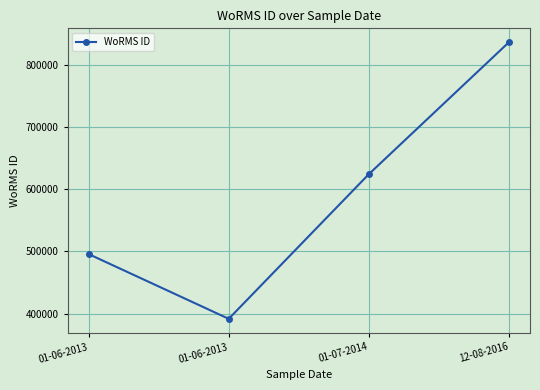

Is this an area chart (filled region under the line)?

No